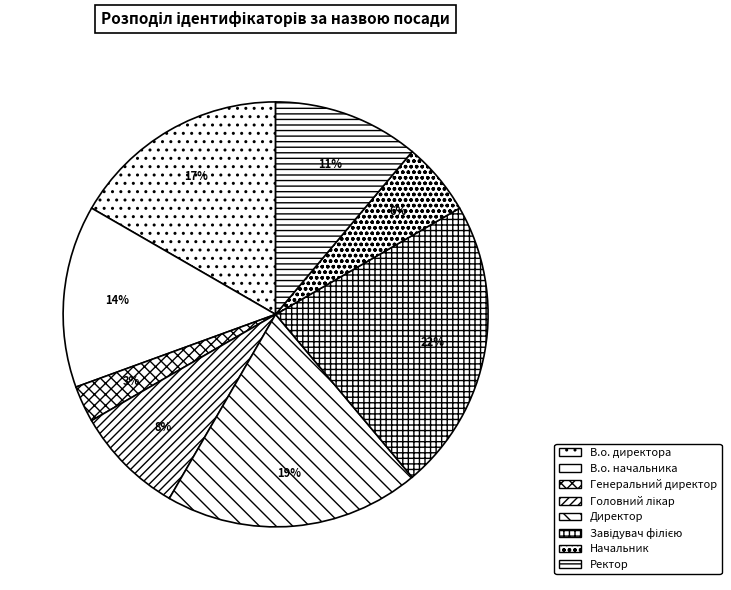

Does any single category account for the majority?

No